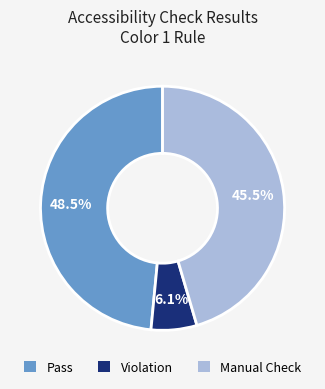

Does any single category account for the majority?

No